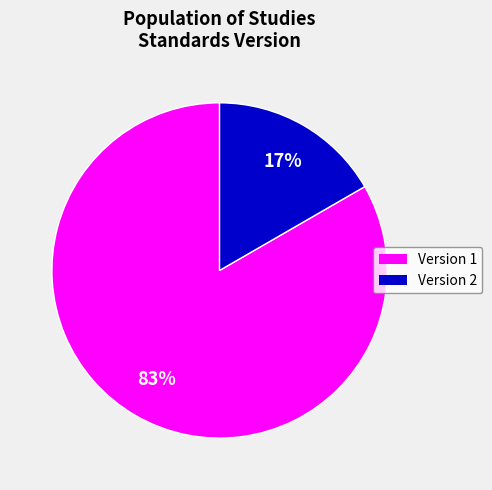

How many segments does this pie chart have?

2